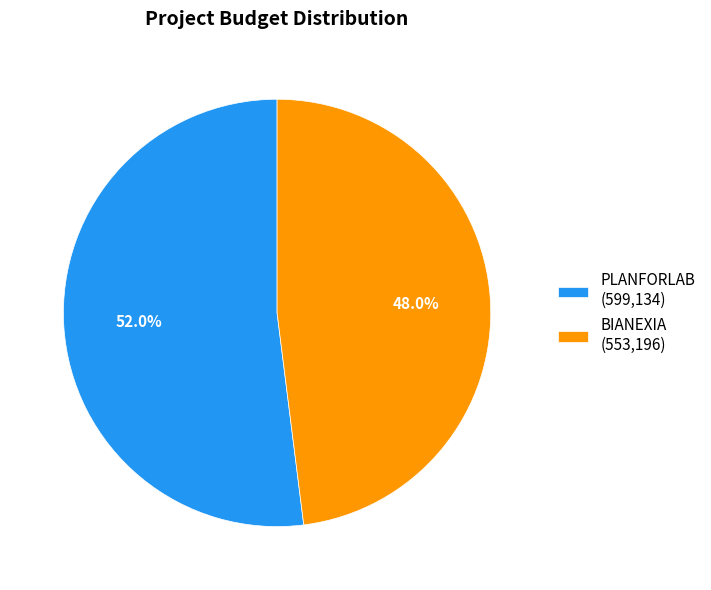

Is it true that BIANEXIA is 48% of the pie?

True